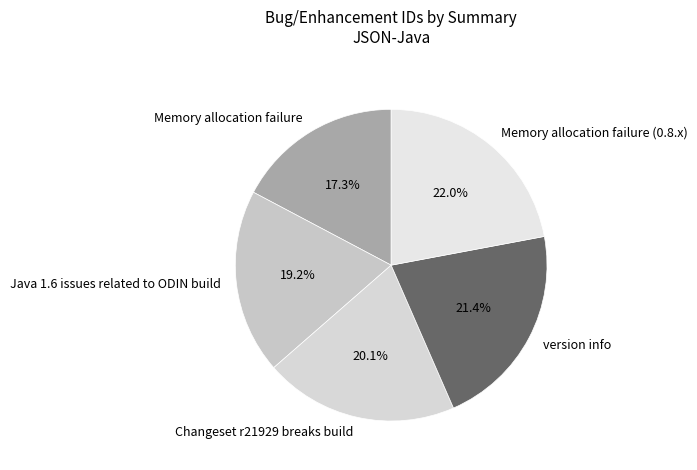

What portion of the pie excludes Memory allocation failure?

82.7%